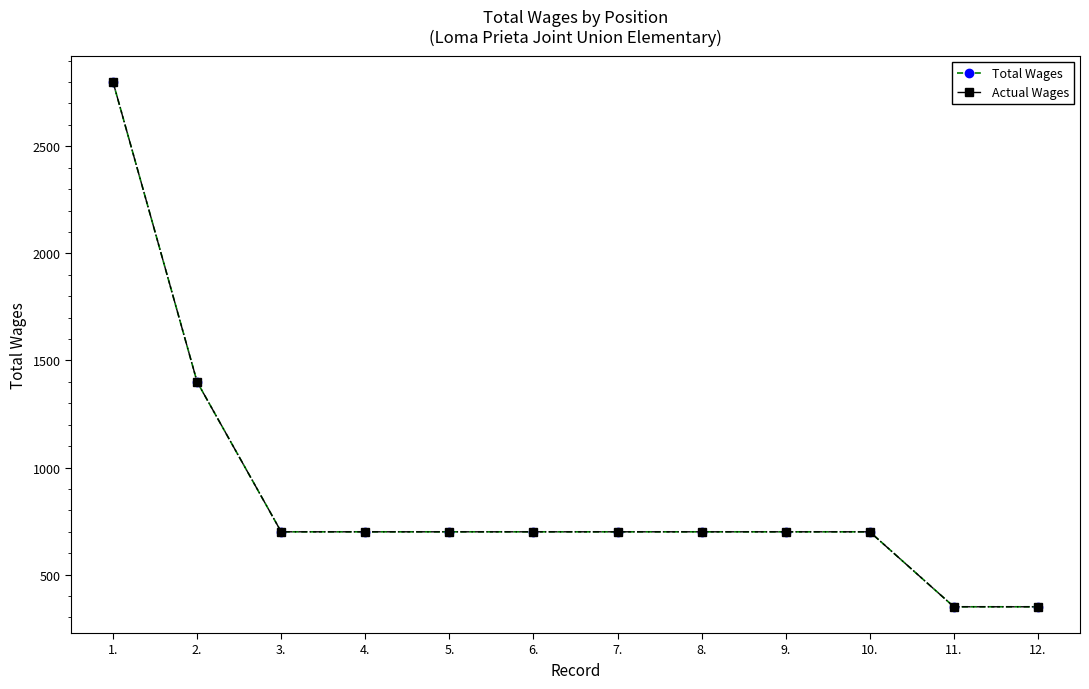

Does the chart display data point markers on the line(s)?

Yes